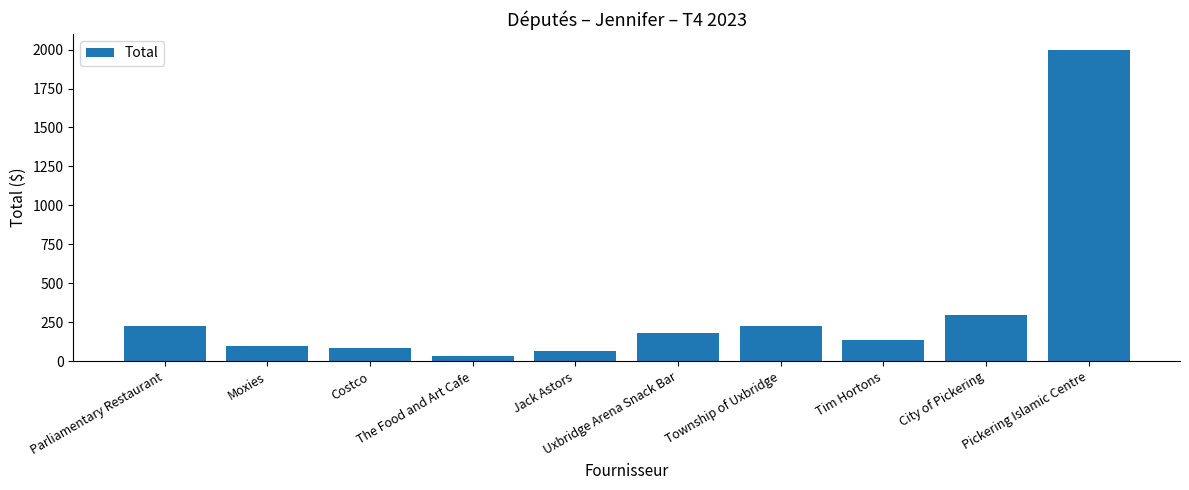

The chart shows a value of 137.9 at Tim Hortons. True or false?

True